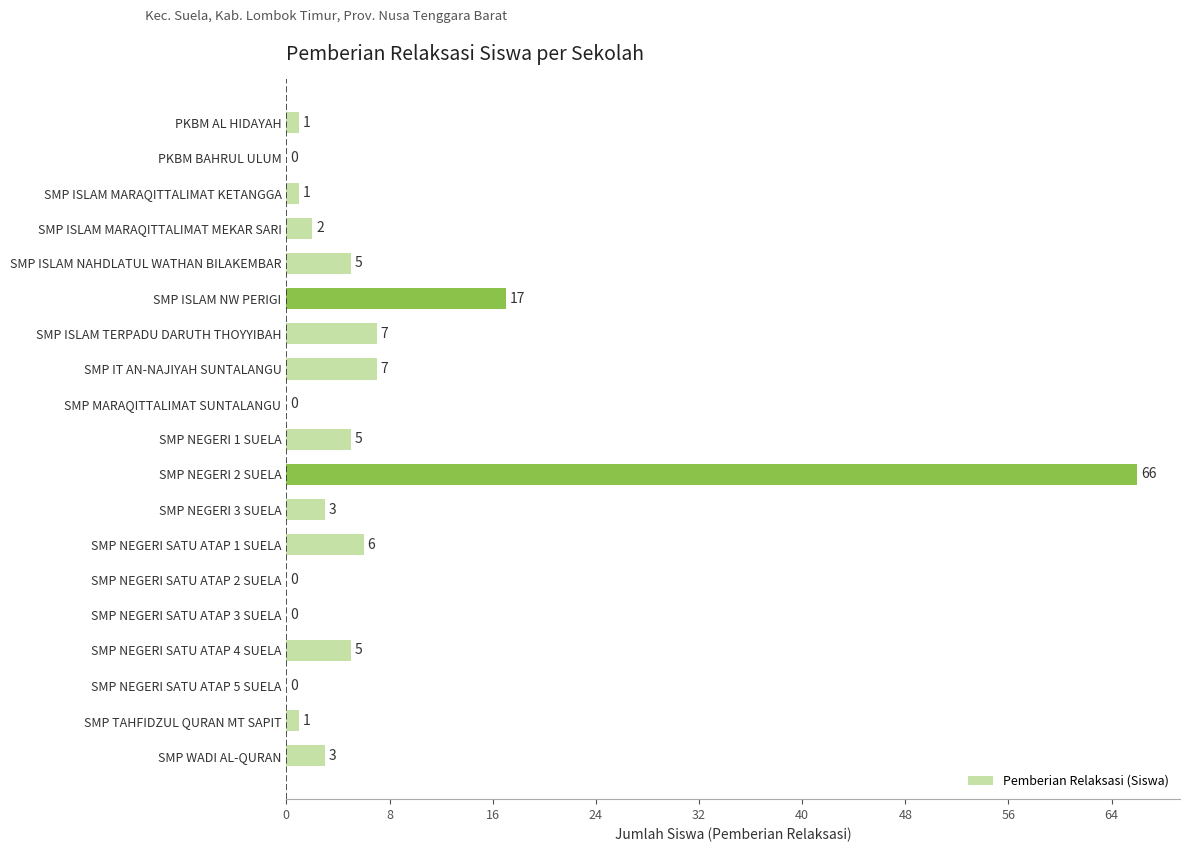

Which category has the highest value across all series?

SMP NEGERI 2 SUELA